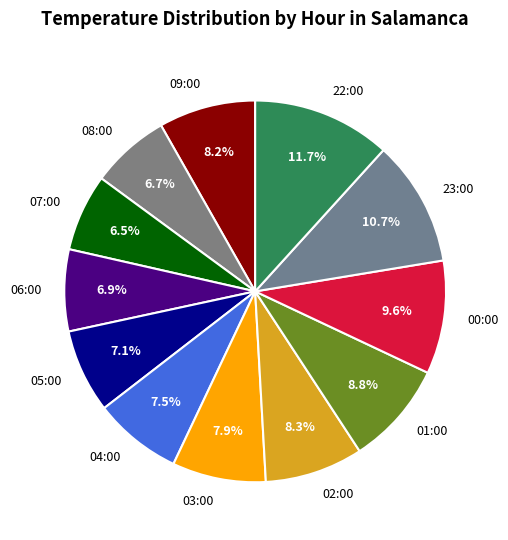

Which category has the biggest portion of the pie?

22:00